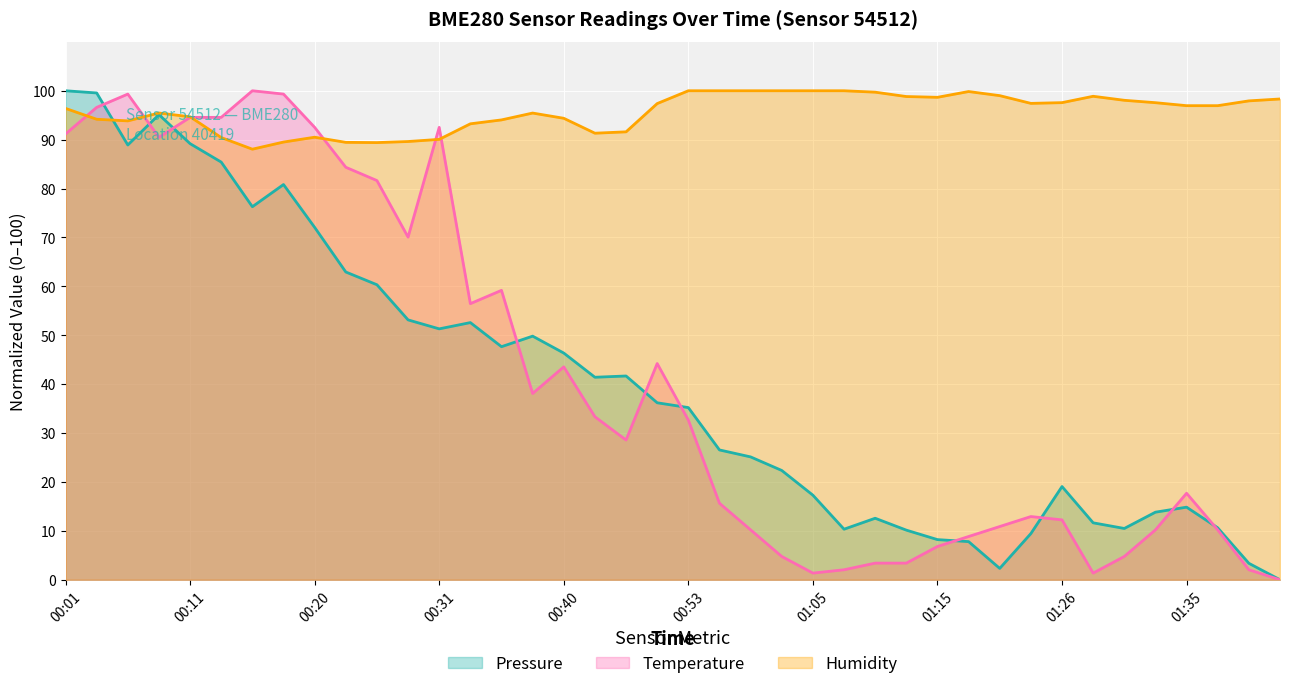

What is the sum of the humidity values at 00:16 and 00:23?

177.5